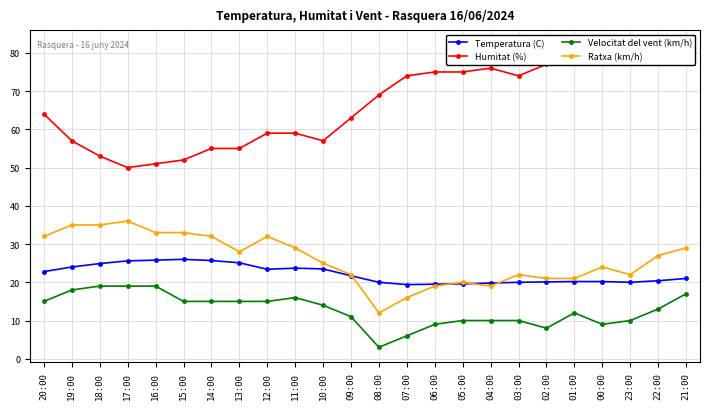

What is the sum of the Ratxa (km/h) values at 05:00 and 18:00?

55.0